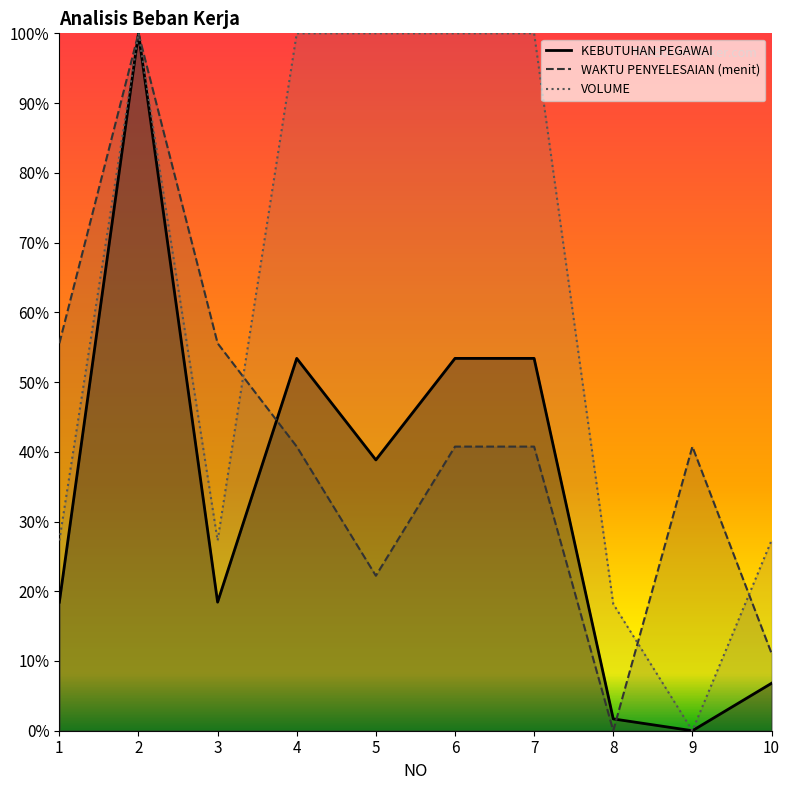

What is the total value across all series at 7?

1.9